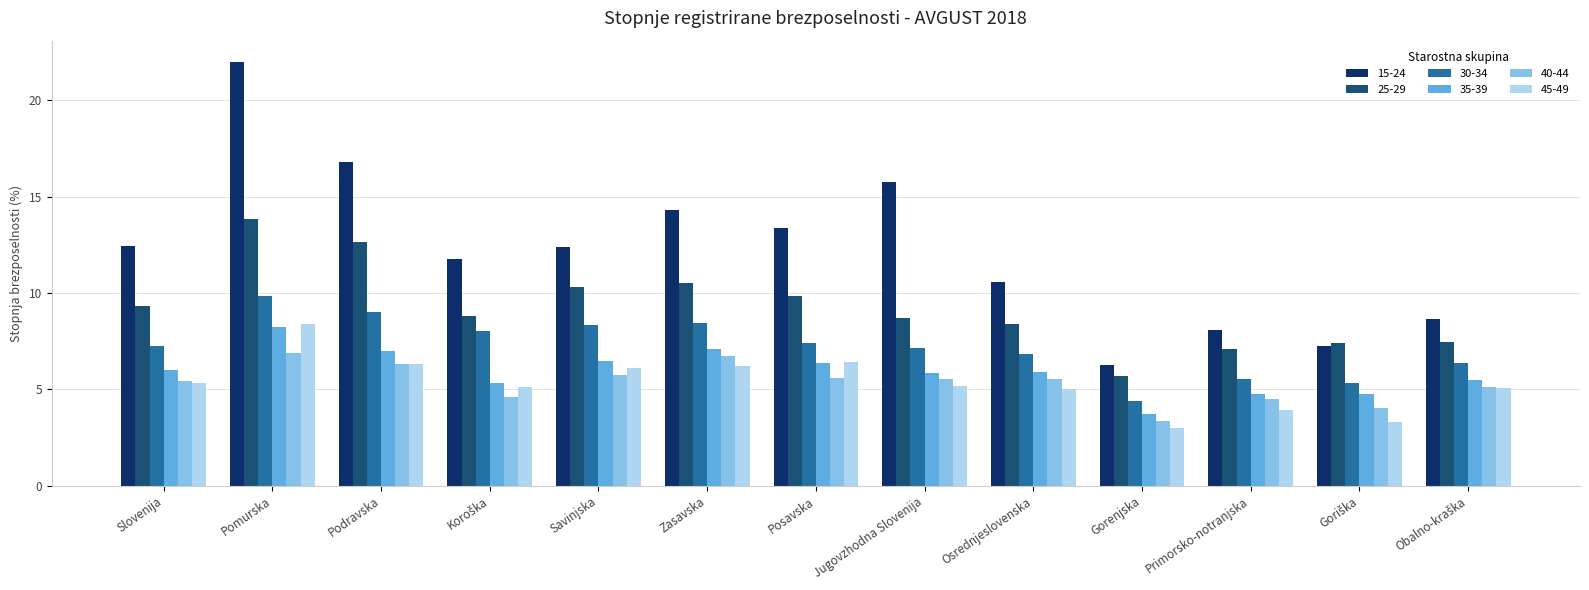

Which series has the widest spread of values?

15-24